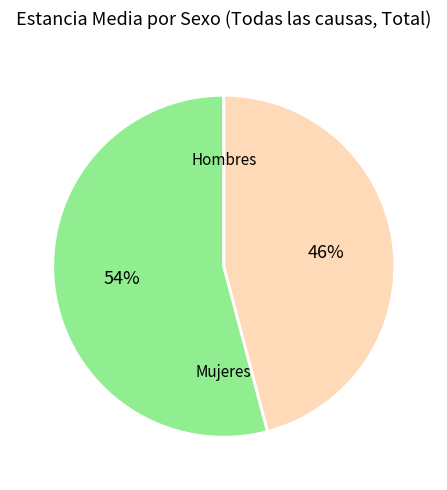

Does any single category account for the majority?

Yes